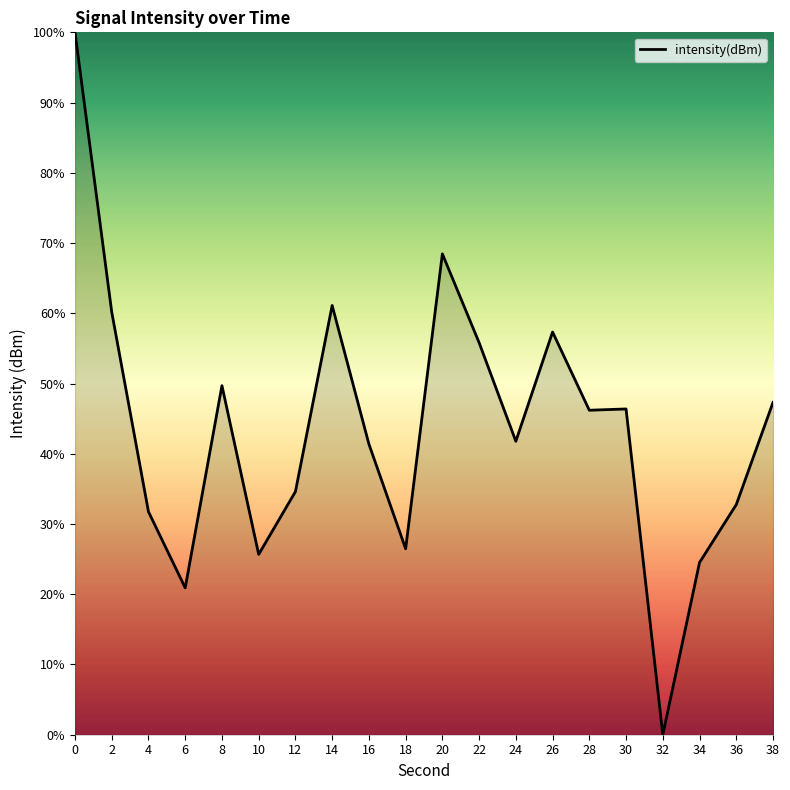

Where is the first local minimum?

6